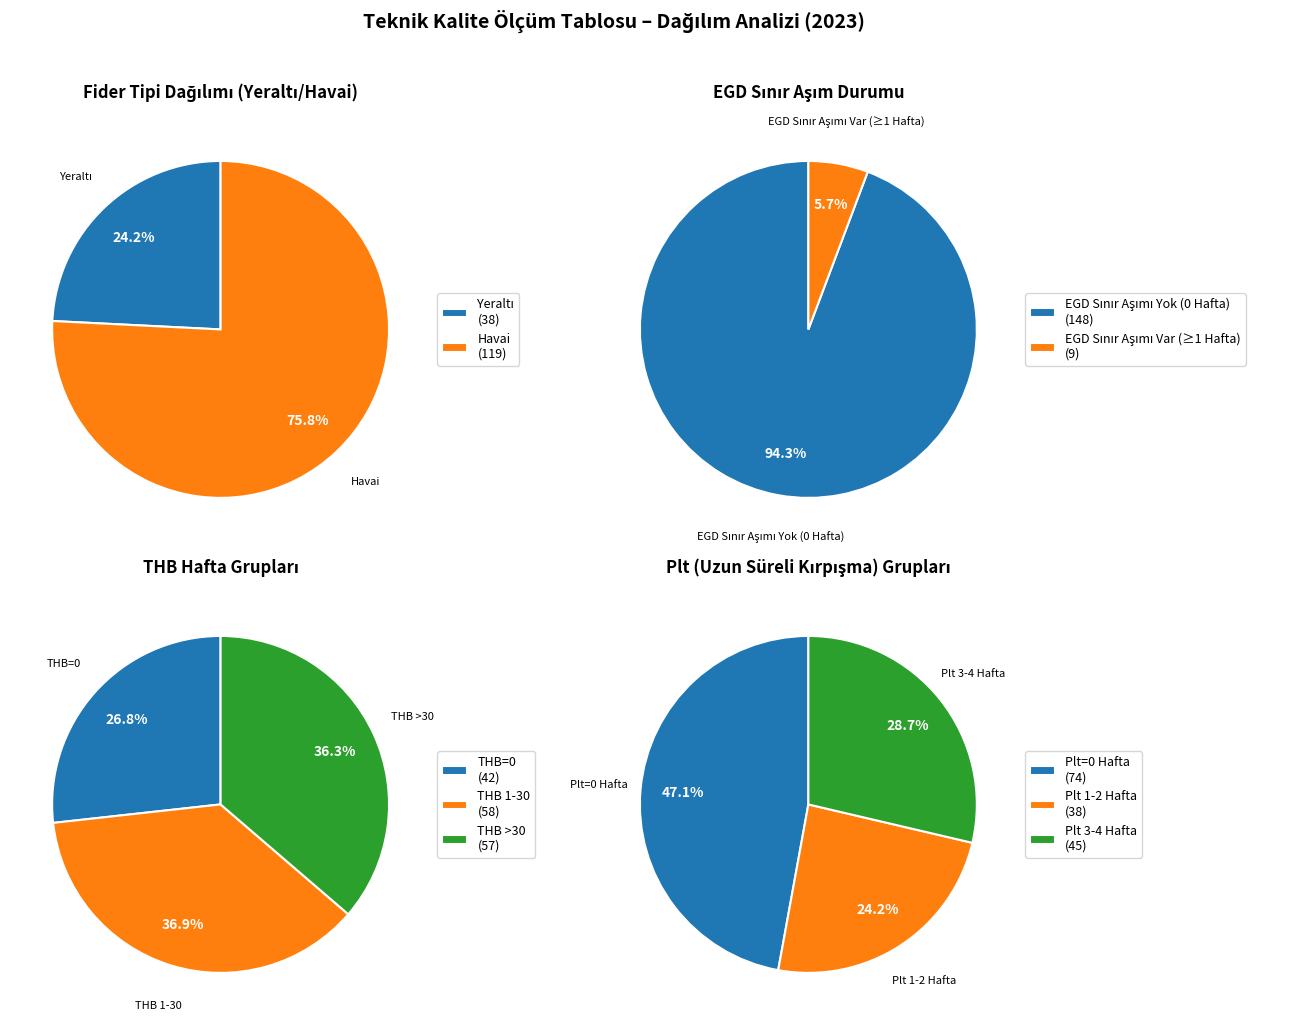

Is it true that Havai is 88% of the pie?

False